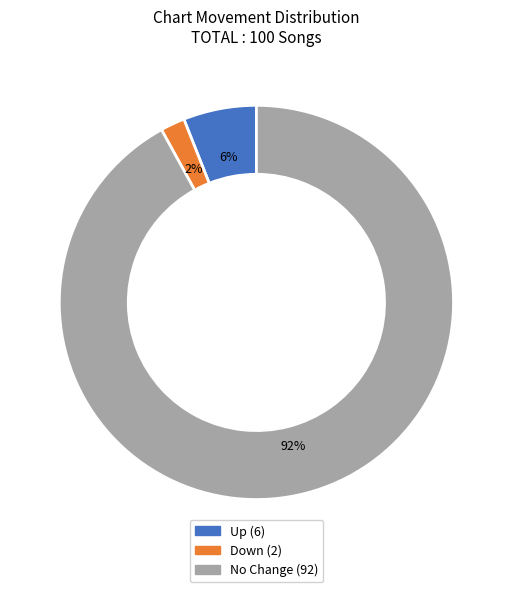

Count the number of slices in the pie.

3